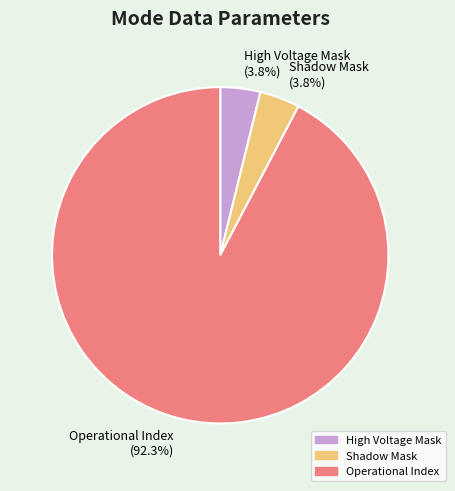

Is there any slice that represents more than half of the pie?

Yes